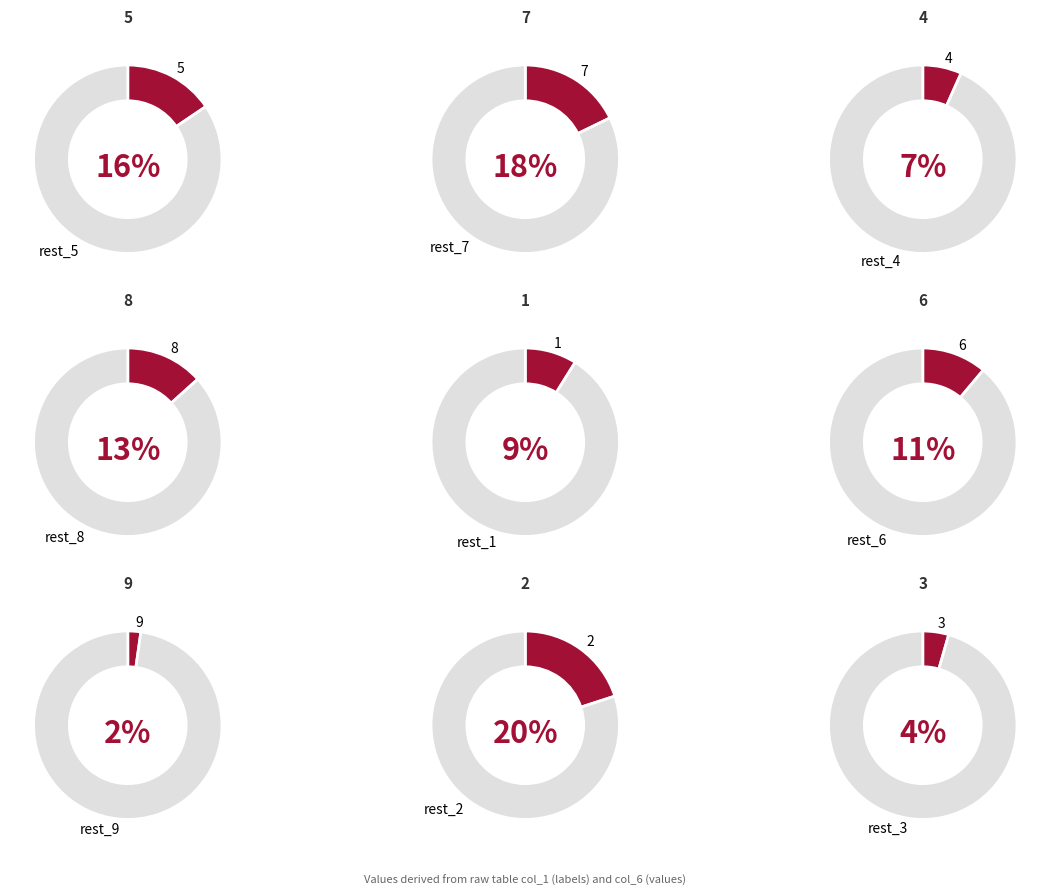

Count the number of slices in the pie.

9